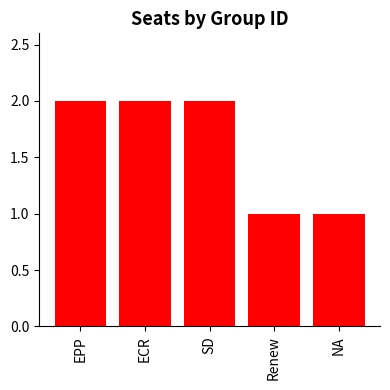

Approximately how many times larger is the value at EPP compared to Renew?

2.0